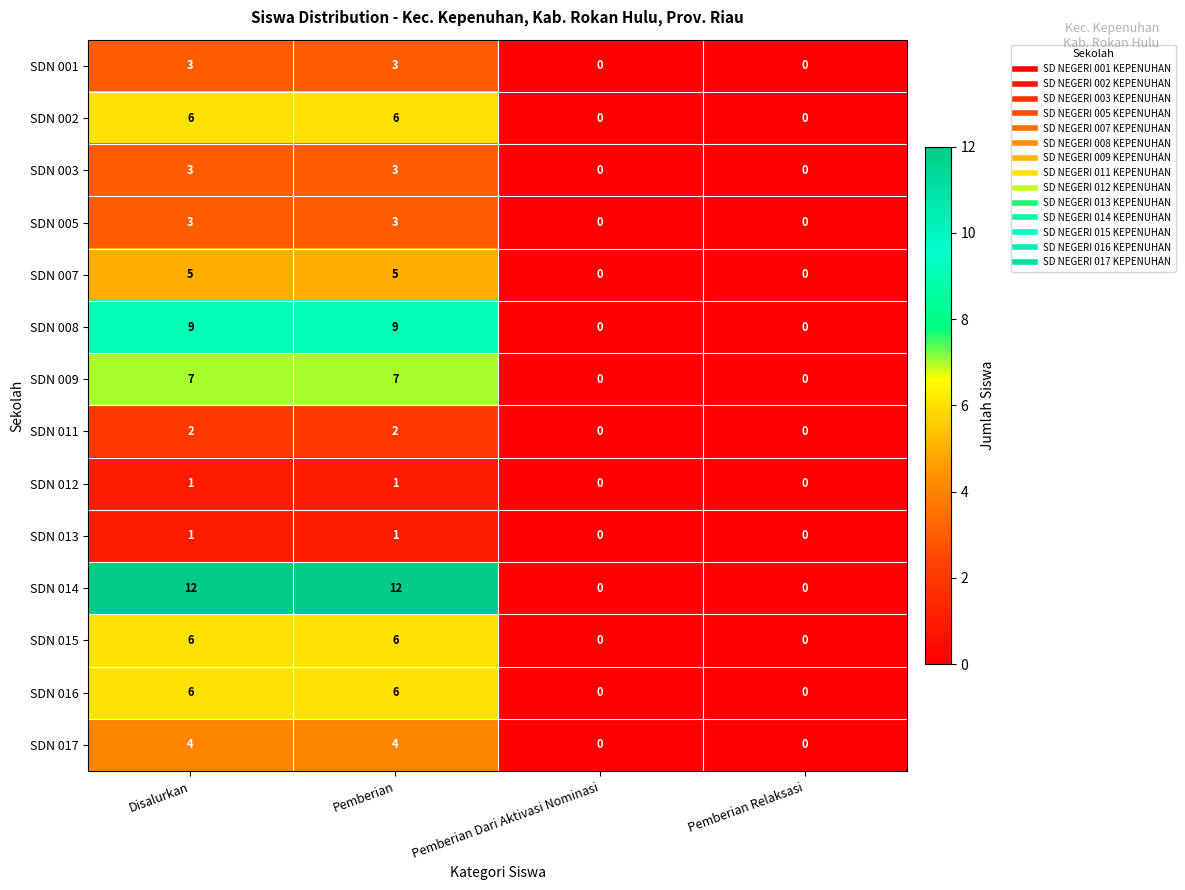

What is the total value across all series at Disalurkan?

68